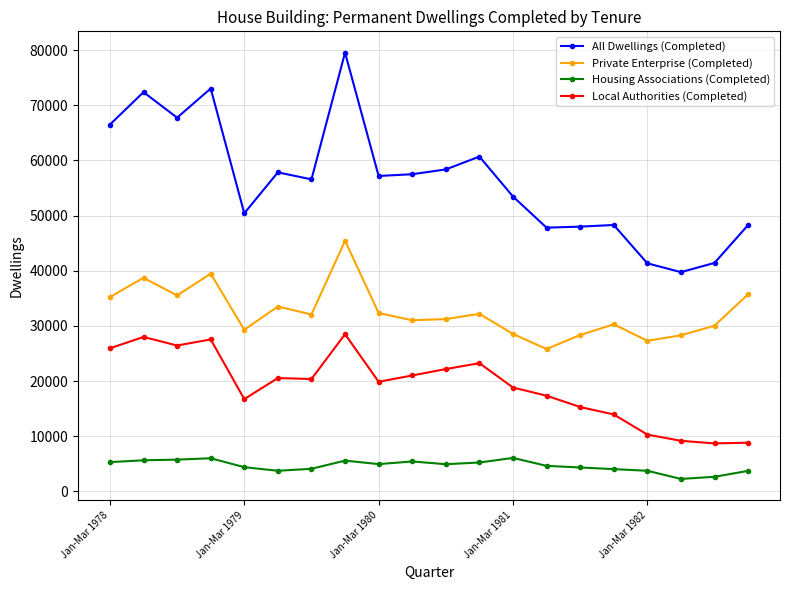

True or false: Private Enterprise (Completed) and Local Authorities (Completed) cross at least once.

False